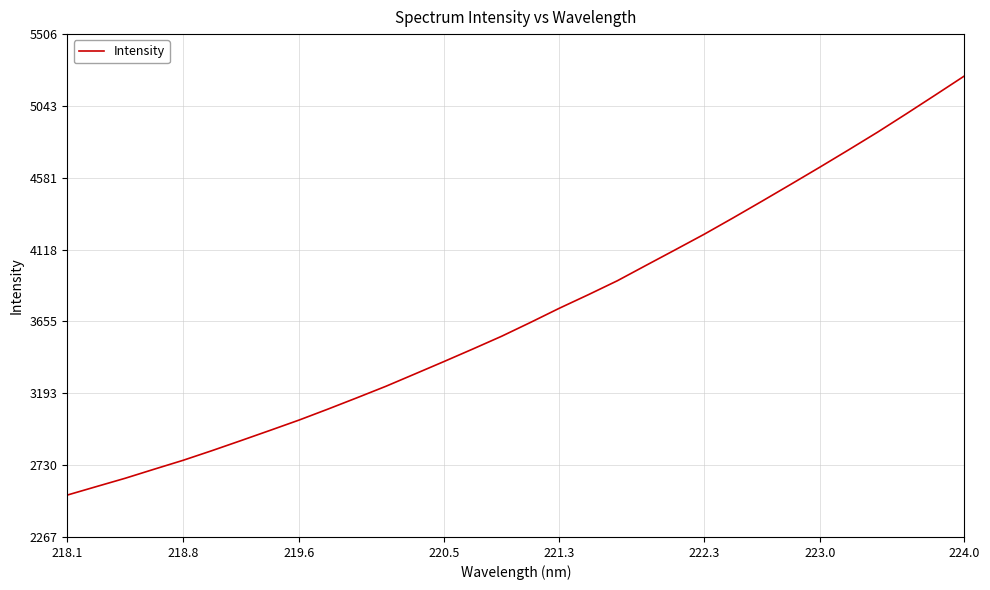

Is this an area chart (filled region under the line)?

No